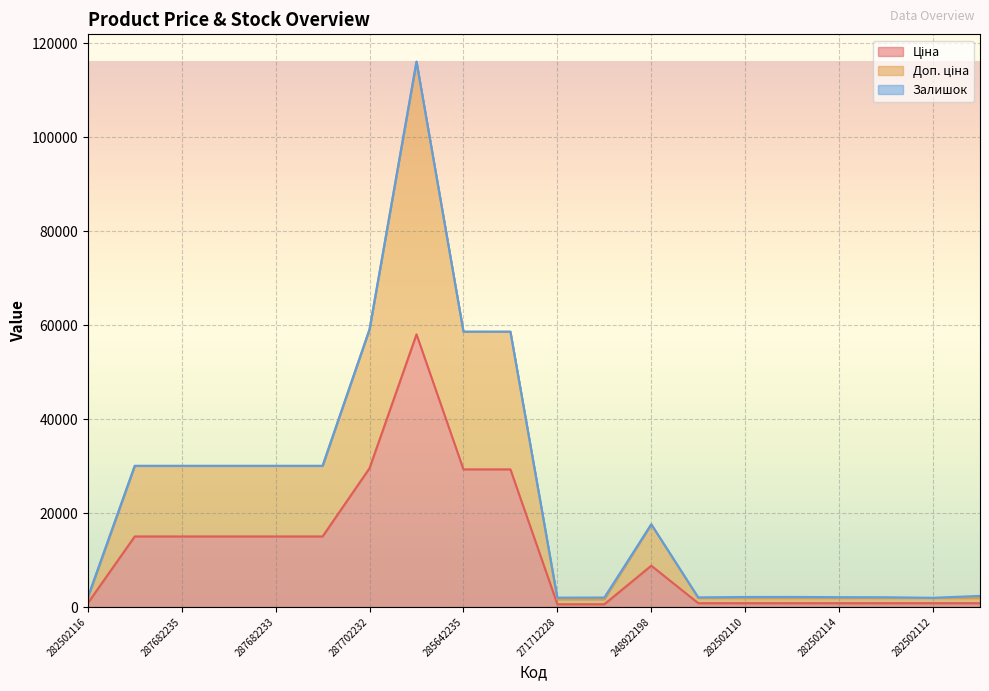

Does the chart display data point markers on the line(s)?

No